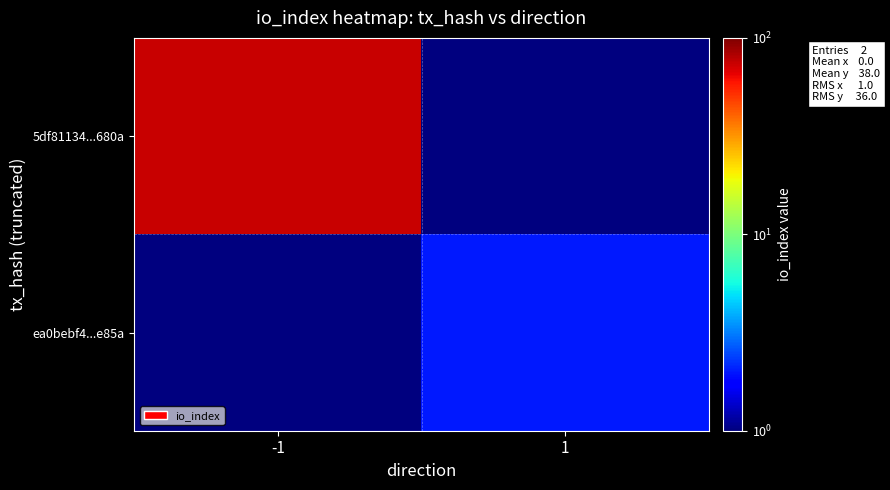

Reading left to right, transcribe all the data shown in this chart.

5df81134...680a: -1=74.0	1=0.1
ea0bebf4...e85a: -1=0.1	1=2.0